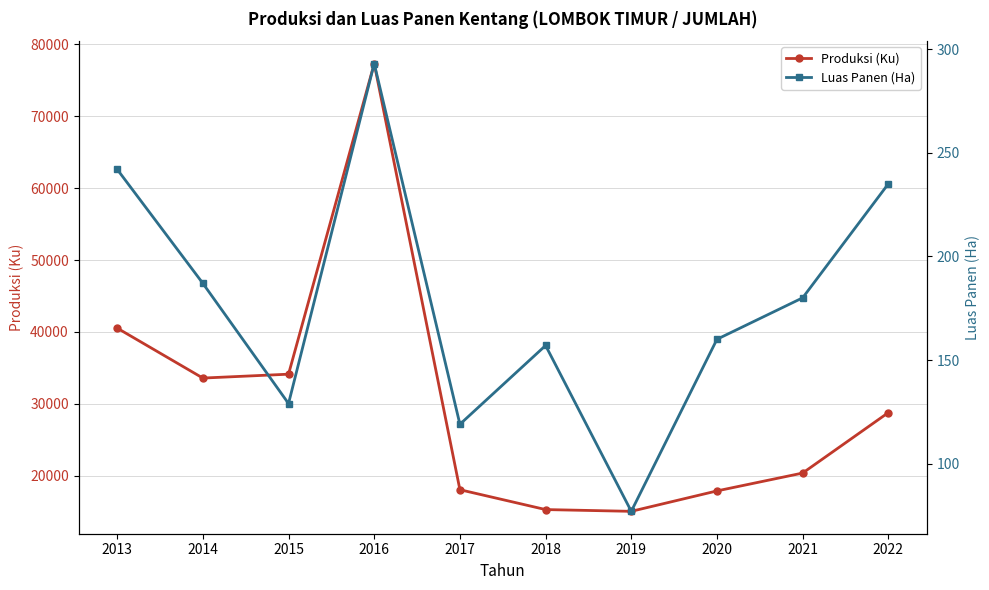

Between 2018 and 2016, which is larger?

2016